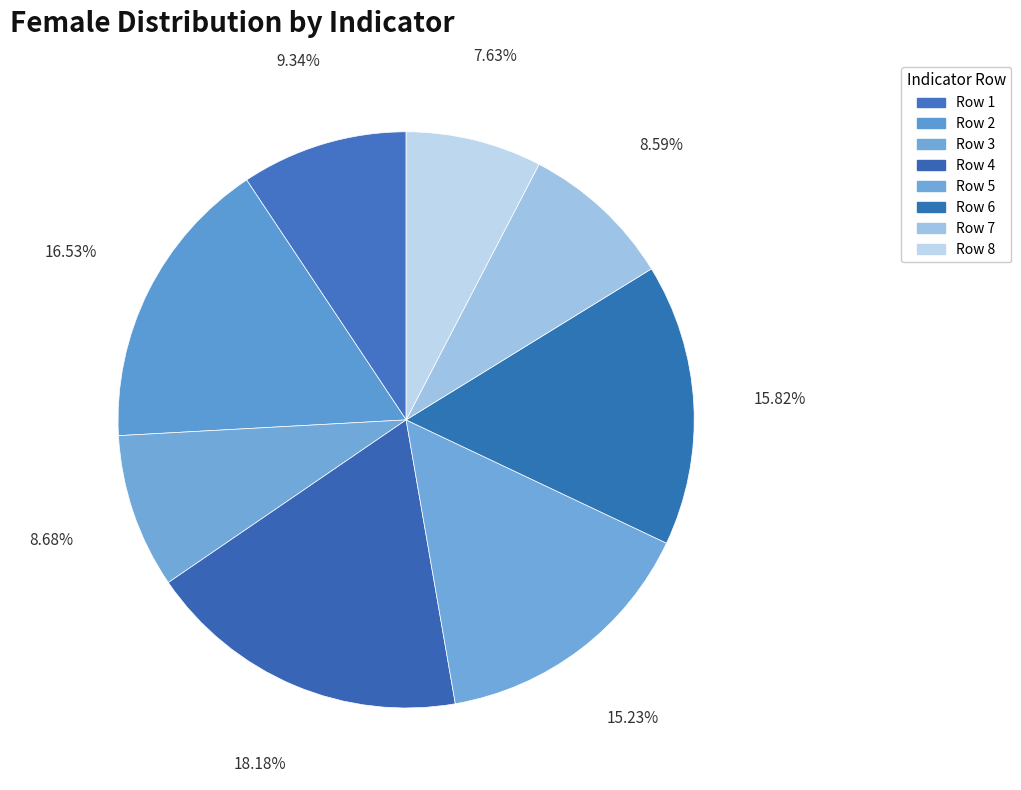

How many slices are in this pie chart?

8